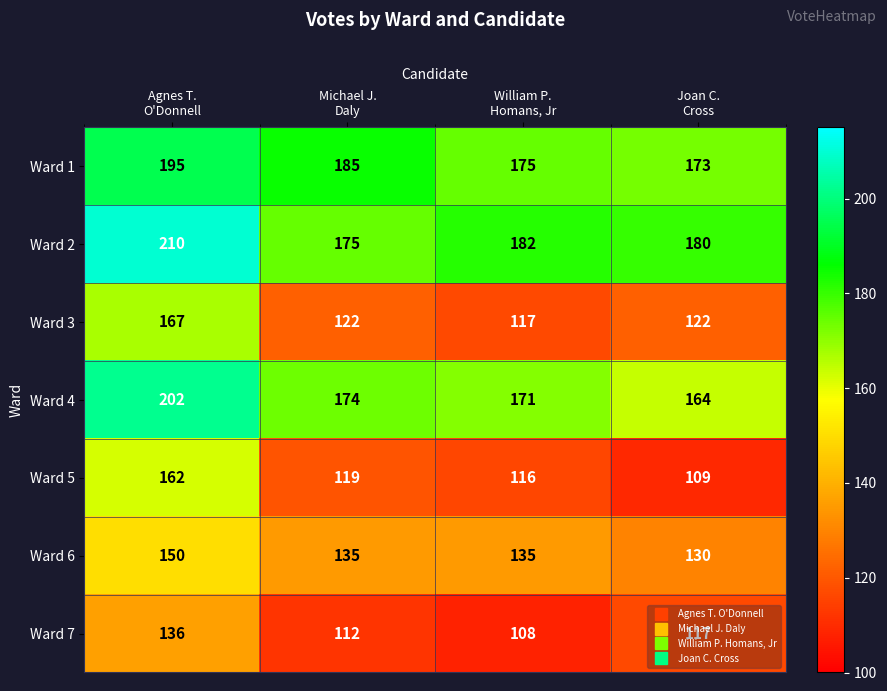

Which series has the widest spread of values?

Ward 5